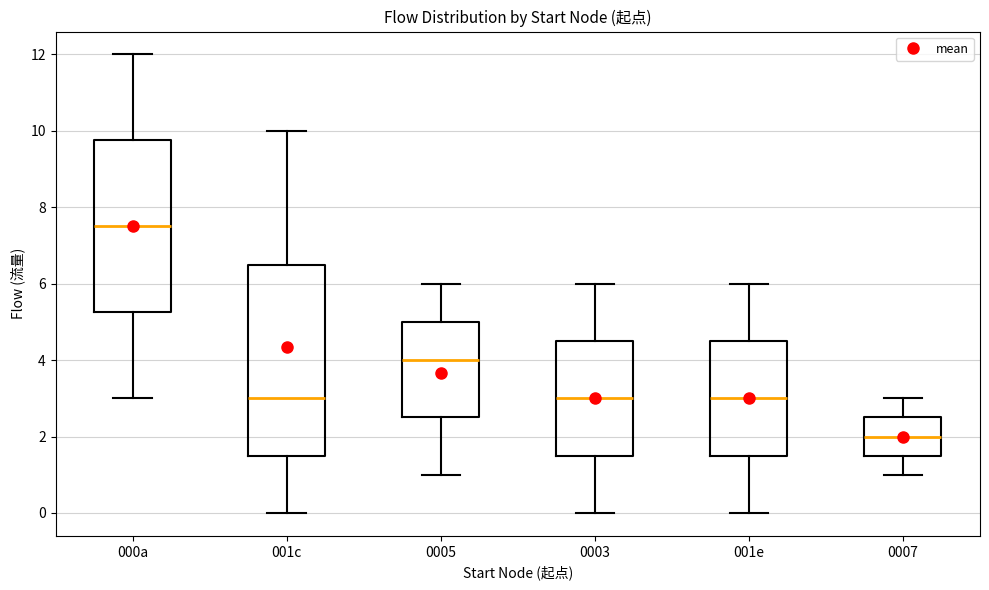

Which box's median line is the lowest?

0007